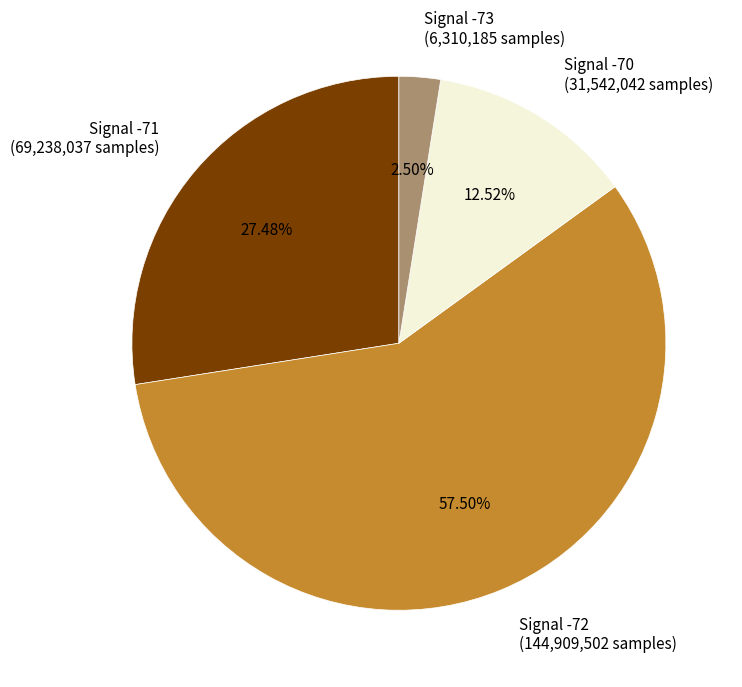

Approximately how many times larger is the value at Signal -72 (144,909,502 samples) compared to Signal -70 (31,542,042 samples)?

4.6